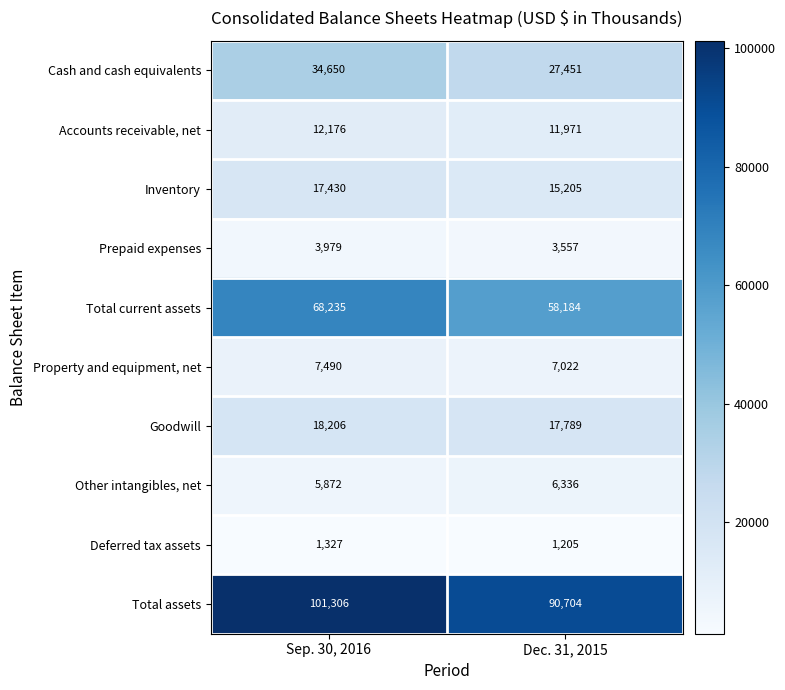

How many distinct data groups are displayed?

10